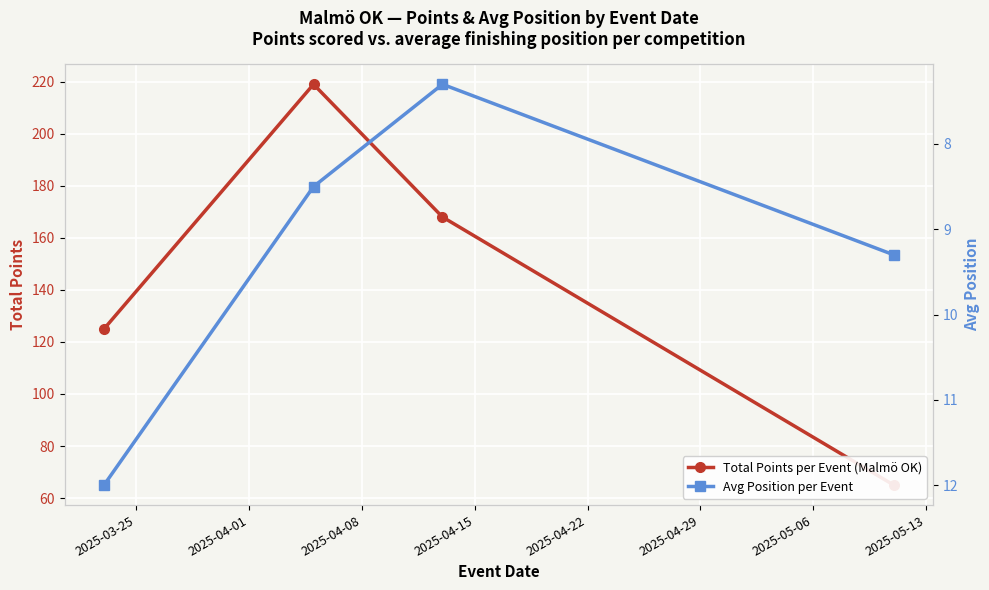

How many values in the Avg Position per Event series are below 9?

2